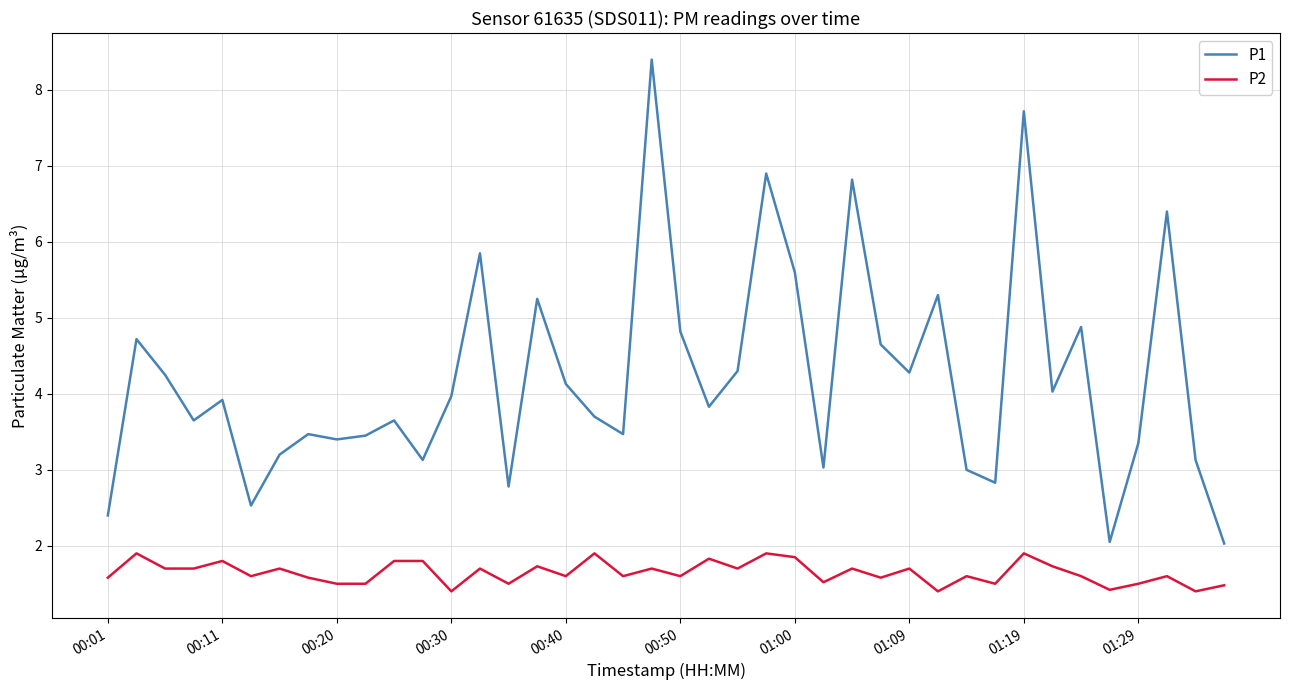

Which series has the largest total across all categories?

P1